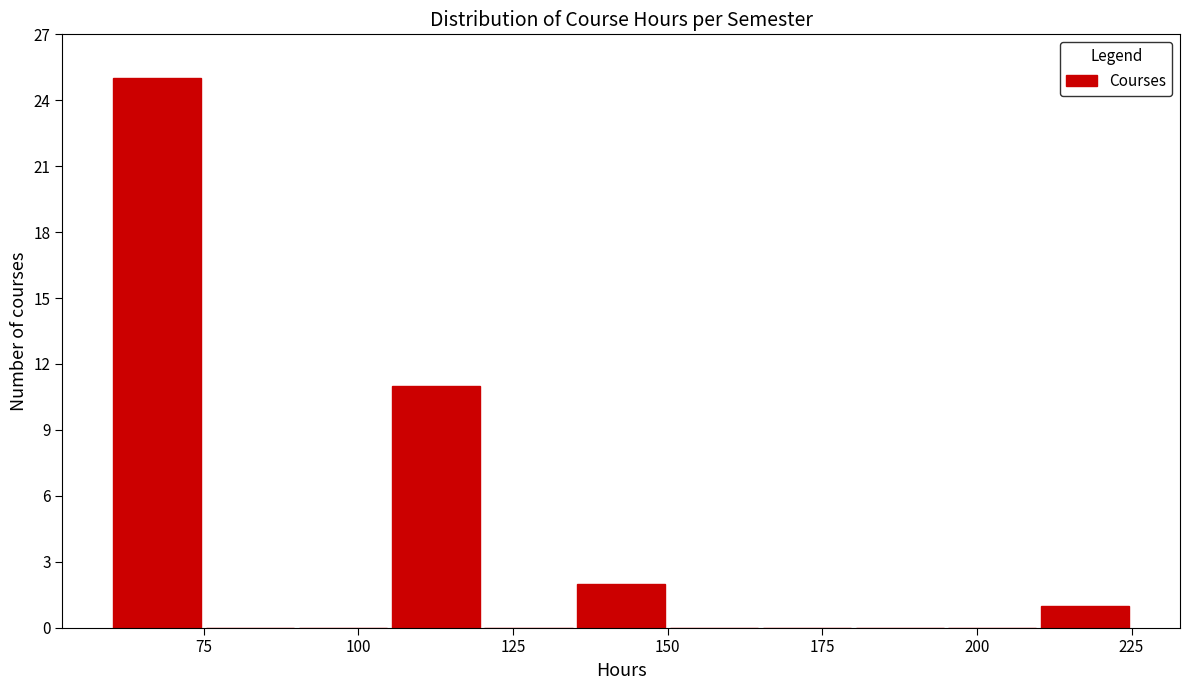

Around what value on the x-axis is the tallest bar? Give the approximate position of its centre, as read against the axis.

70